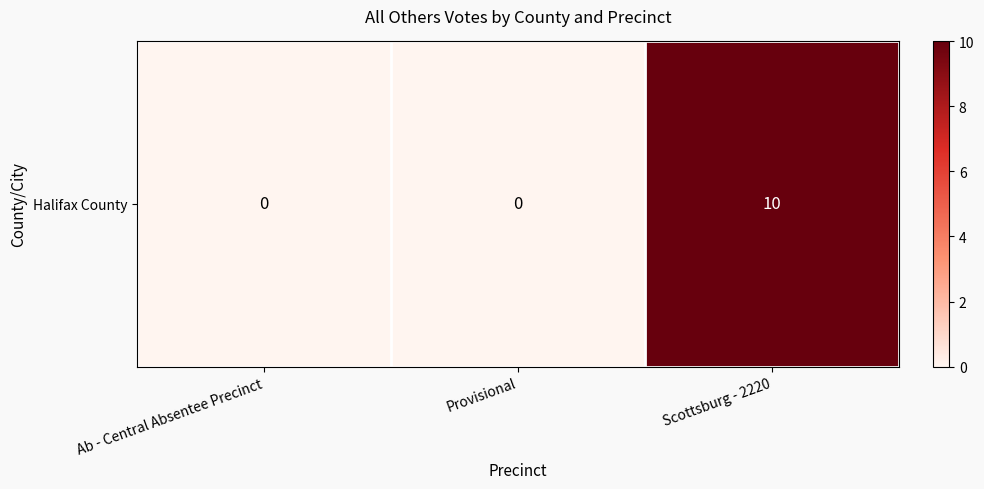

The value at Ab - Central Absentee Precinct is 0. True or false?

True